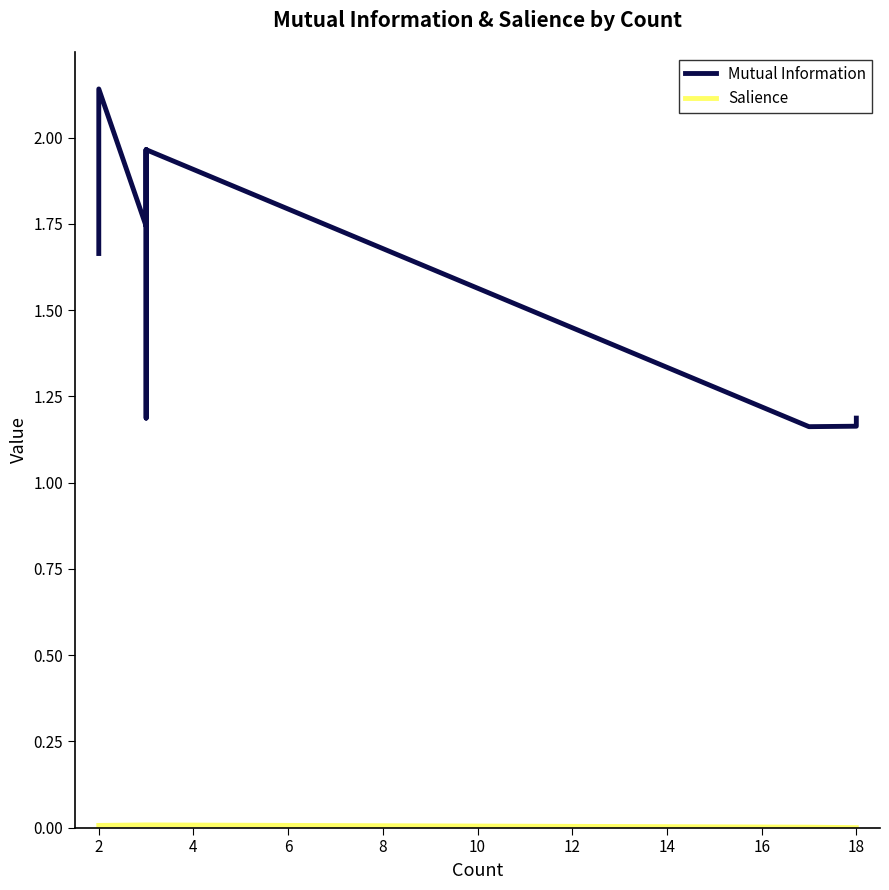

What is the difference between the maximum and minimum values in the Mutual Information series?

1.0